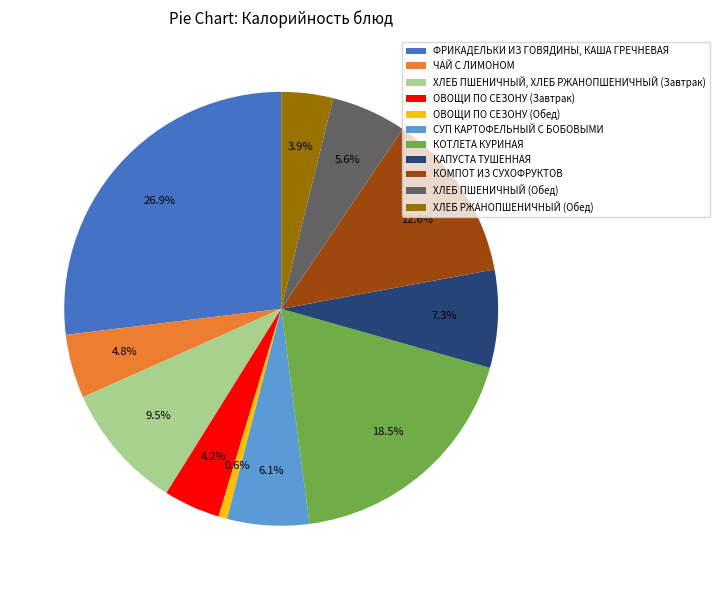

Does any single category account for the majority?

No